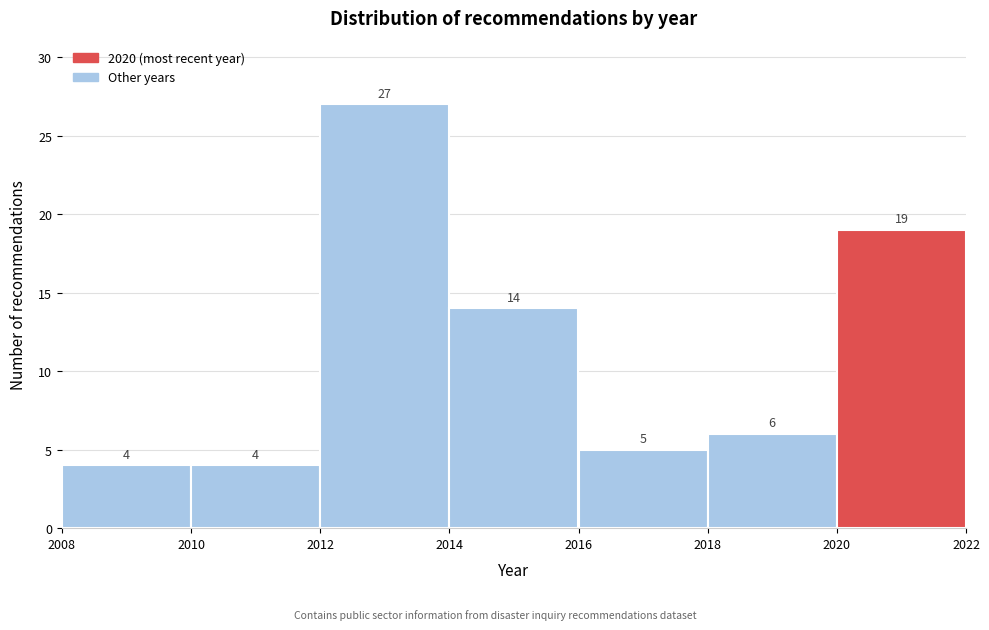

Which range on the x-axis has the tallest bar?

2012 to 2014